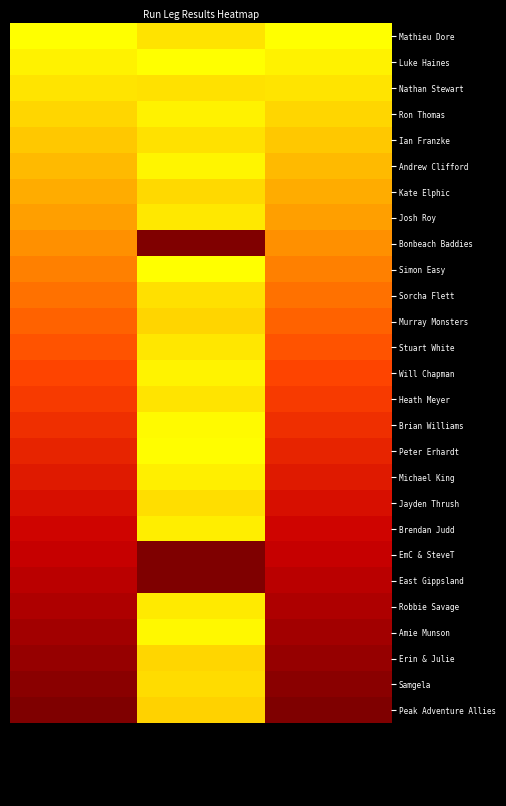

Reading left to right, list all the values displayed in this chart.

Mathieu Dore: Overall Position=0.0	Bib=0.1	Rank=0.0
Luke Haines: Overall Position=0.0	Bib=0.0	Rank=0.0
Nathan Stewart: Overall Position=0.1	Bib=0.1	Rank=0.1
Ron Thomas: Overall Position=0.1	Bib=0.0	Rank=0.1
Ian Franzke: Overall Position=0.2	Bib=0.1	Rank=0.2
Andrew Clifford: Overall Position=0.2	Bib=0.0	Rank=0.2
Kate Elphic: Overall Position=0.2	Bib=0.1	Rank=0.2
Josh Roy: Overall Position=0.3	Bib=0.1	Rank=0.3
Bonbeach Baddies: Overall Position=0.3	Bib=1.0	Rank=0.3
Simon Easy: Overall Position=0.3	Bib=0.0	Rank=0.3
Sorcha Flett: Overall Position=0.4	Bib=0.1	Rank=0.4
Murray Monsters: Overall Position=0.4	Bib=0.1	Rank=0.4
Stuart White: Overall Position=0.5	Bib=0.1	Rank=0.5
Will Chapman: Overall Position=0.5	Bib=0.0	Rank=0.5
Heath Meyer: Overall Position=0.5	Bib=0.1	Rank=0.5
Brian Williams: Overall Position=0.6	Bib=0.0	Rank=0.6
Peter Erhardt: Overall Position=0.6	Bib=0.0	Rank=0.6
Michael King: Overall Position=0.7	Bib=0.0	Rank=0.7
Jayden Thrush: Overall Position=0.7	Bib=0.1	Rank=0.7
Brendan Judd: Overall Position=0.7	Bib=0.0	Rank=0.7
EmC & SteveT: Overall Position=0.8	Bib=1.0	Rank=0.8
East Gippsland: Overall Position=0.8	Bib=1.0	Rank=0.8
Robbie Savage: Overall Position=0.8	Bib=0.1	Rank=0.8
Amie Munson: Overall Position=0.9	Bib=0.0	Rank=0.9
Erin & Julie: Overall Position=0.9	Bib=0.1	Rank=0.9
Samgela: Overall Position=1.0	Bib=0.1	Rank=1.0
Peak Adventure Allies: Overall Position=1.0	Bib=0.1	Rank=1.0